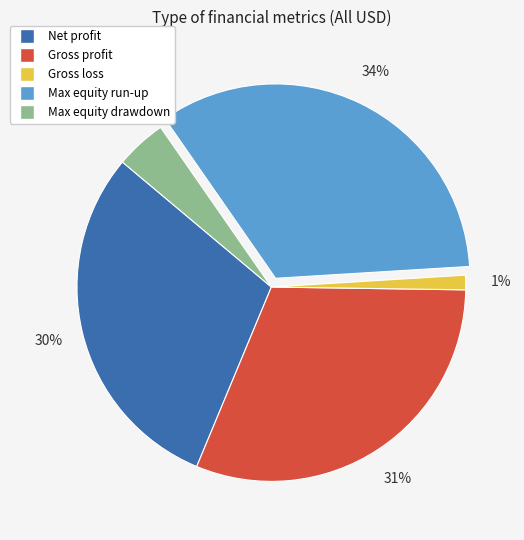

Which category has the smallest portion of the pie?

Gross loss